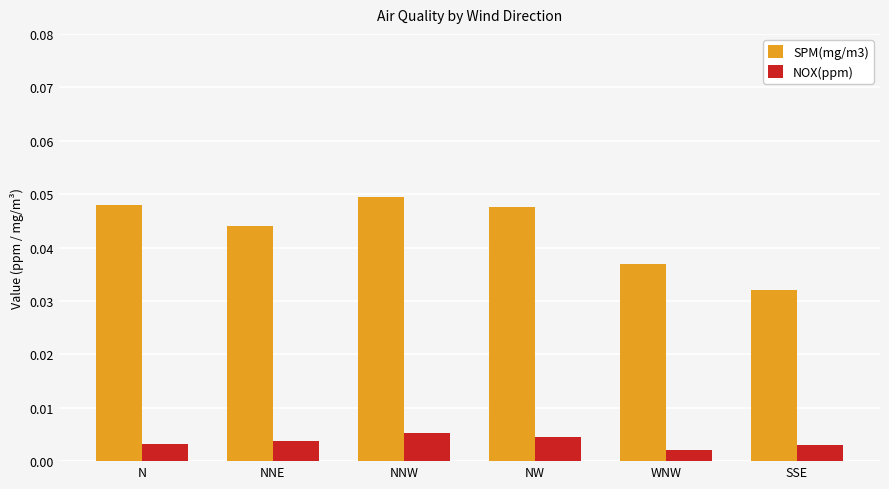

Count the SPM(mg/m3) values in the range 0 to 1.

6